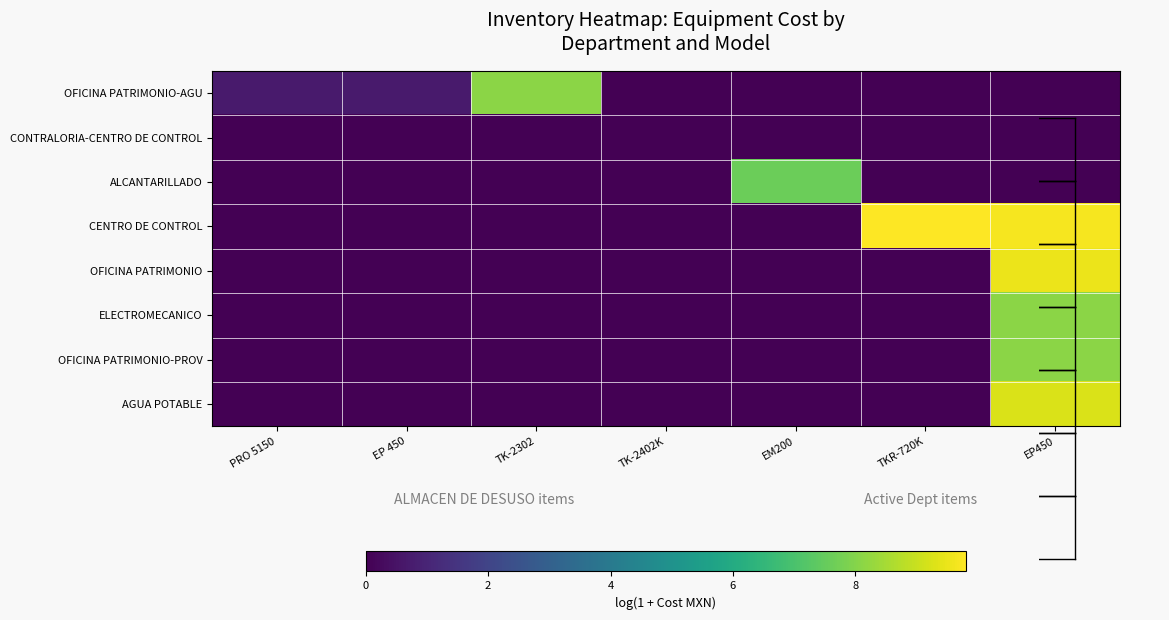

Reading left to right, what are all the values shown in this chart?

OFICINA PATRIMONIO-AGU: PRO 5150=0.7	EP 450=0.7	TK-2302=8.1	TK-2402K=0.0	EM200=0.0	TKR-720K=0.0	EP450=0.0
CONTRALORIA-CENTRO DE CONTROL: PRO 5150=0.0	EP 450=0.0	TK-2302=0.0	TK-2402K=0.0	EM200=0.0	TKR-720K=0.0	EP450=0.0
ALCANTARILLADO: PRO 5150=0.0	EP 450=0.0	TK-2302=0.0	TK-2402K=0.0	EM200=7.6	TKR-720K=0.0	EP450=0.0
CENTRO DE CONTROL: PRO 5150=0.0	EP 450=0.0	TK-2302=0.0	TK-2402K=0.0	EM200=0.0	TKR-720K=9.8	EP450=9.7
OFICINA PATRIMONIO: PRO 5150=0.0	EP 450=0.0	TK-2302=0.0	TK-2402K=0.0	EM200=0.0	TKR-720K=0.0	EP450=9.5
ELECTROMECANICO: PRO 5150=0.0	EP 450=0.0	TK-2302=0.0	TK-2402K=0.0	EM200=0.0	TKR-720K=0.0	EP450=8.1
OFICINA PATRIMONIO-PROV: PRO 5150=0.0	EP 450=0.0	TK-2302=0.0	TK-2402K=0.0	EM200=0.0	TKR-720K=0.0	EP450=8.1
AGUA POTABLE: PRO 5150=0.0	EP 450=0.0	TK-2302=0.0	TK-2402K=0.0	EM200=0.0	TKR-720K=0.0	EP450=9.2